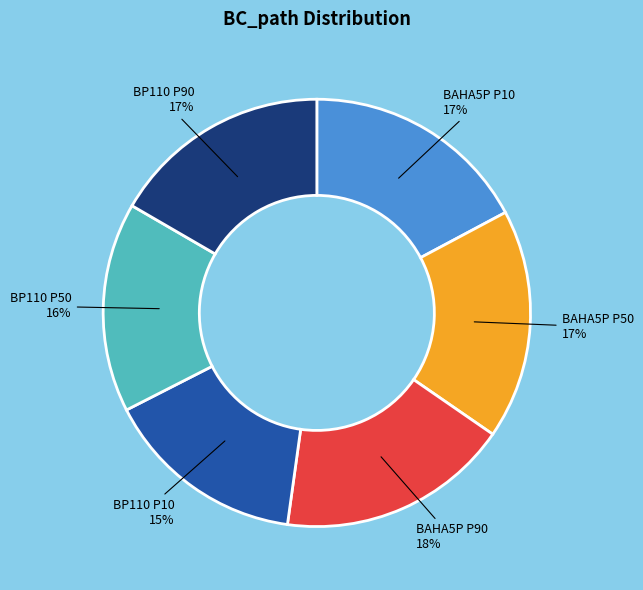

Is there a majority slice in this chart?

No